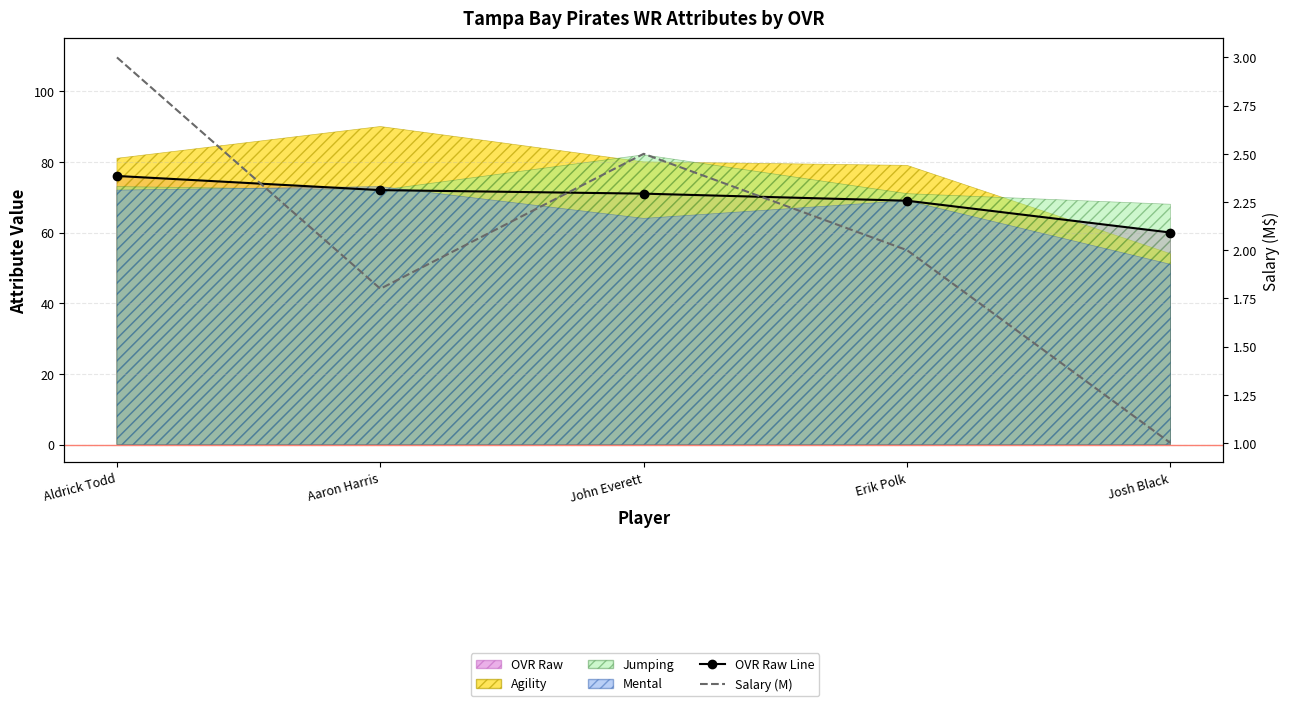

Is it true that Salary (M) equals 0.4 at Aaron Harris?

False